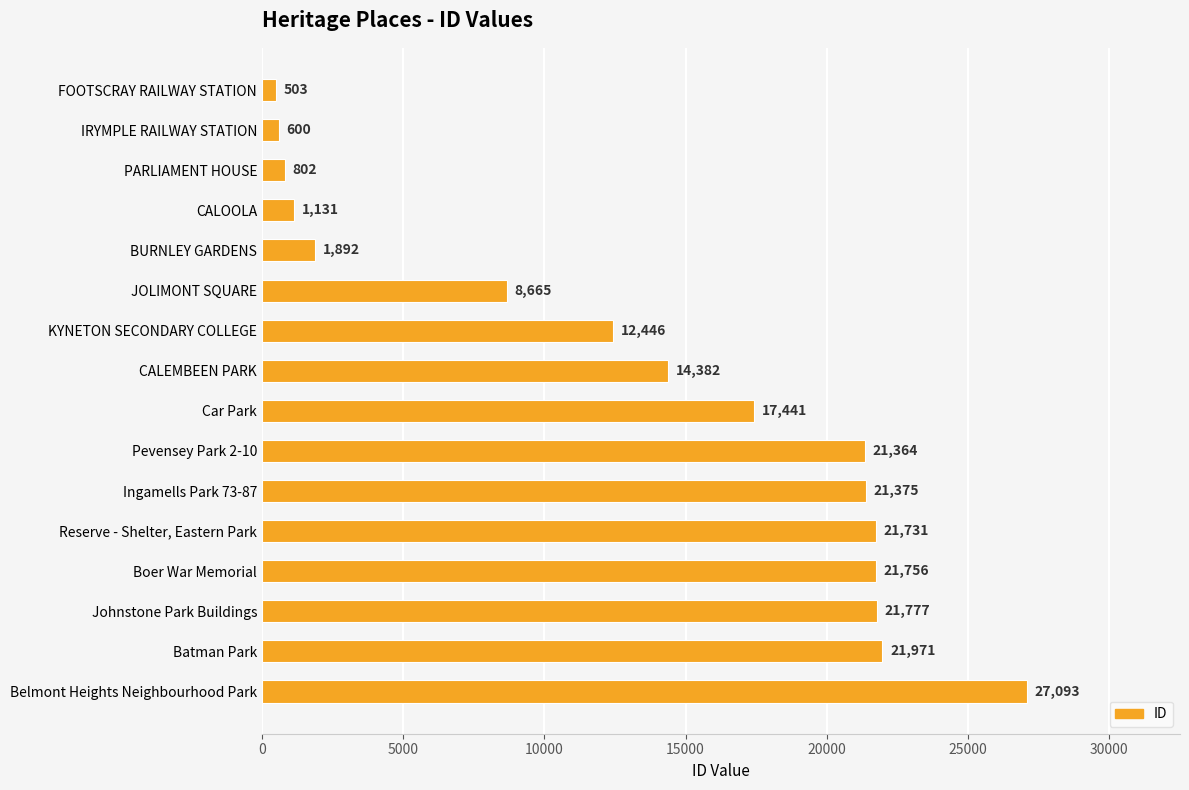

The chart shows a value of 30037 at Johnstone Park Buildings. True or false?

False